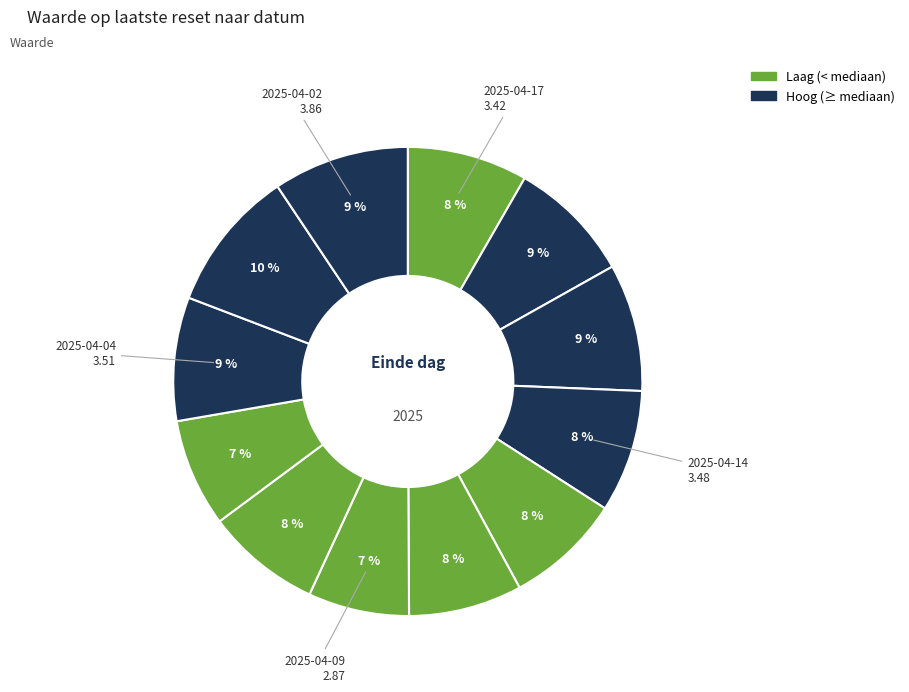

Count the number of slices in the pie.

12